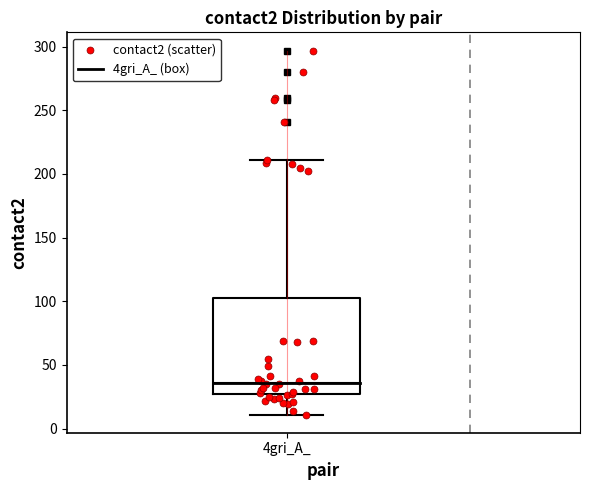

Transcribe this box plot: give where the median line is, the range the box spans, and where the two whiskers end, as read against the y-axis. The values are not printed on the chart, so give them approximately, as read against the axis.

median 35, box 25 to 100, whiskers 10 to 210